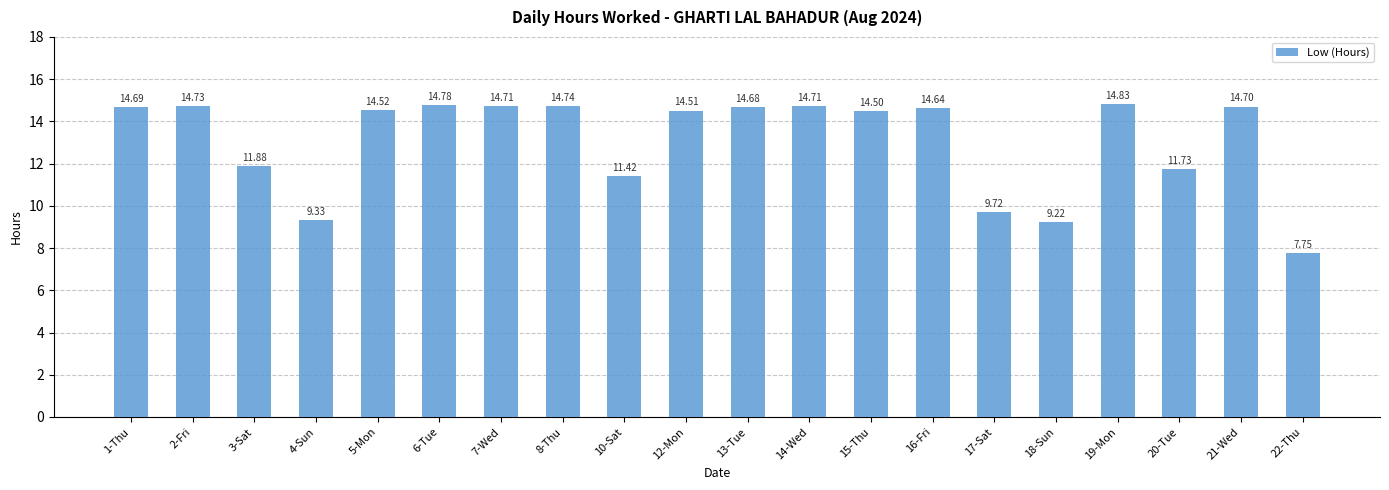

The value at 21-Wed is 4.6. True or false?

False